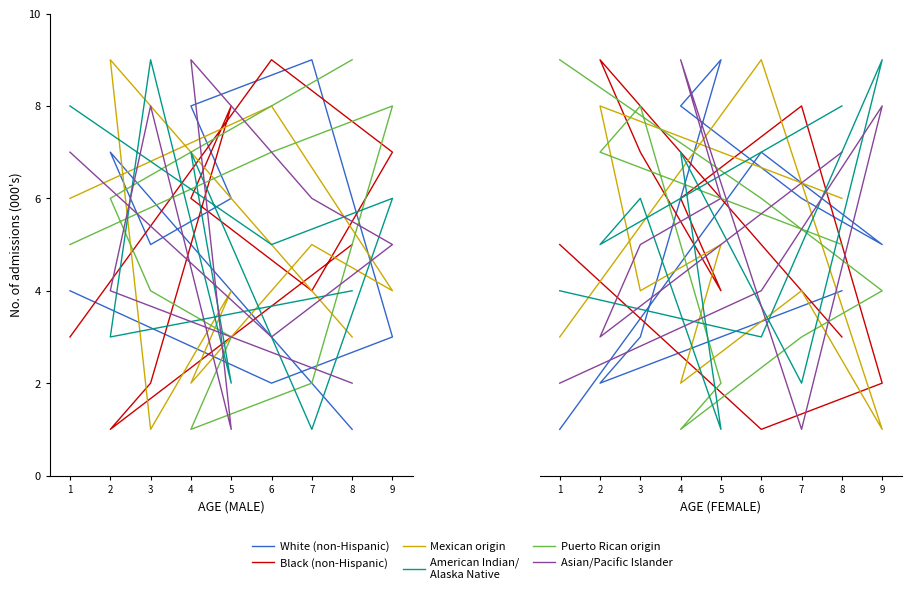

How many distinct data groups are displayed?

6